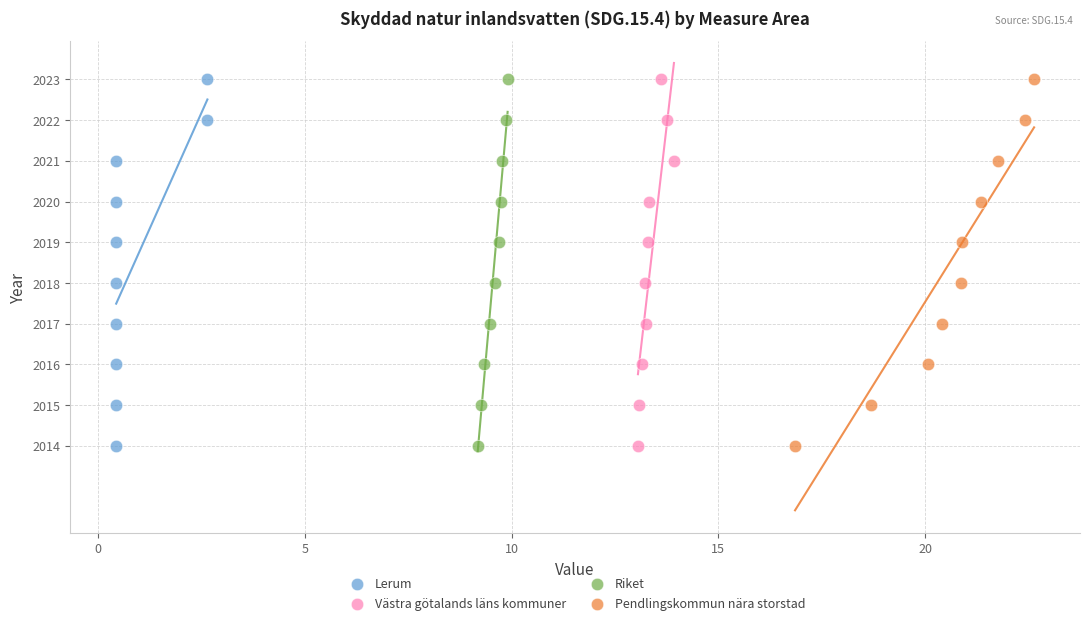

What are all the series names shown in the legend?

Lerum, Västra götalands läns kommuner, Riket, Pendlingskommun nära storstad